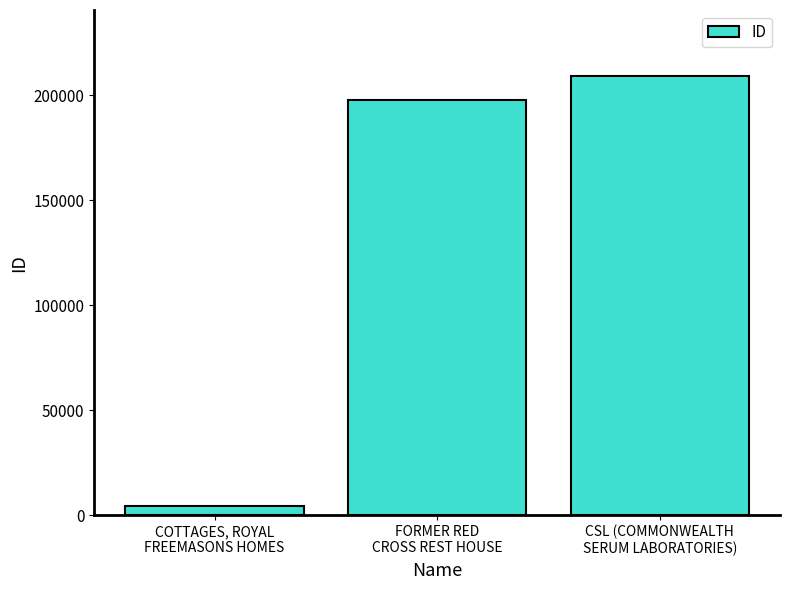

What is the sum of all values?

411700